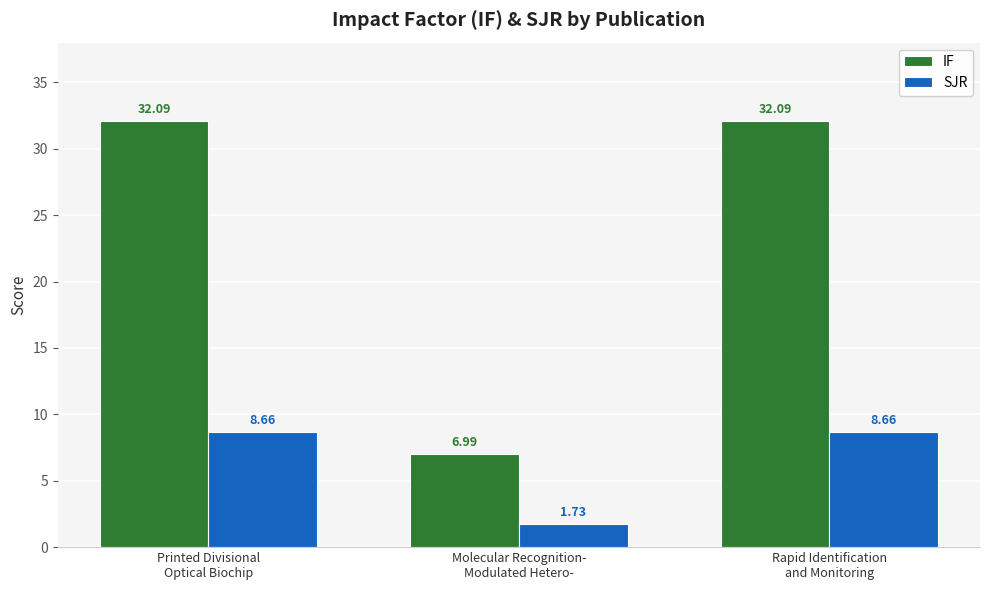

Does the chart contain any negative values?

No